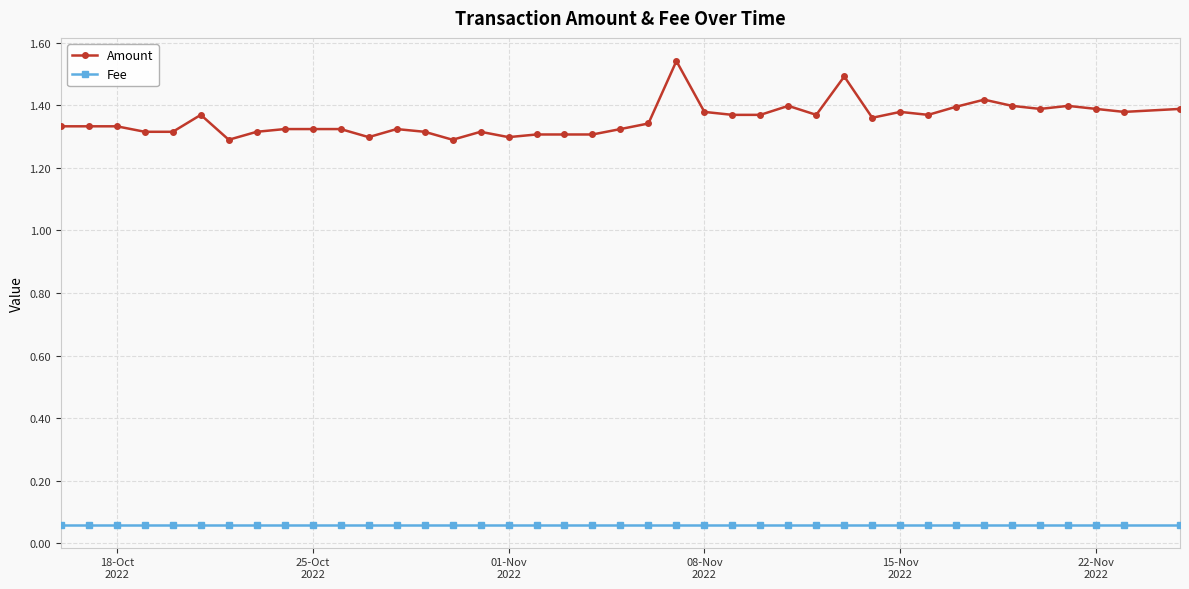

What is the difference between the maximum and second lowest values in the Amount series?

0.3